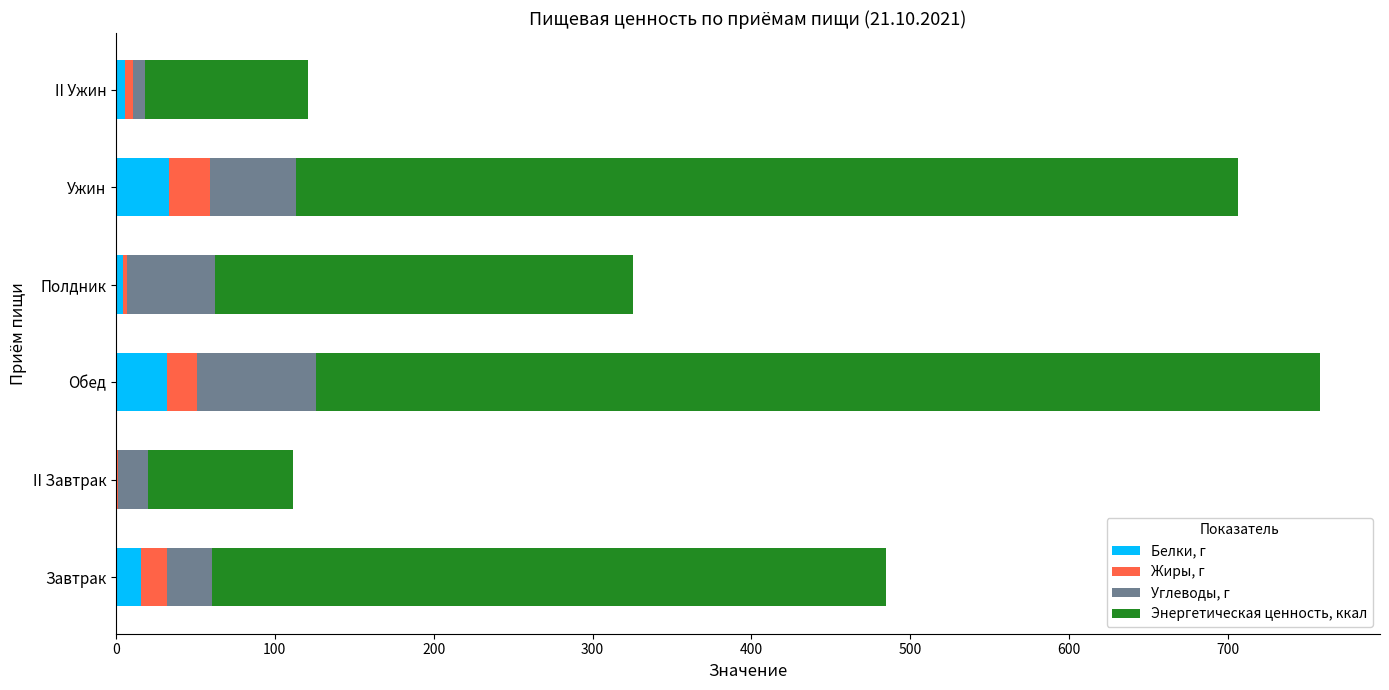

How many data points in Белки, г are above 15?

3